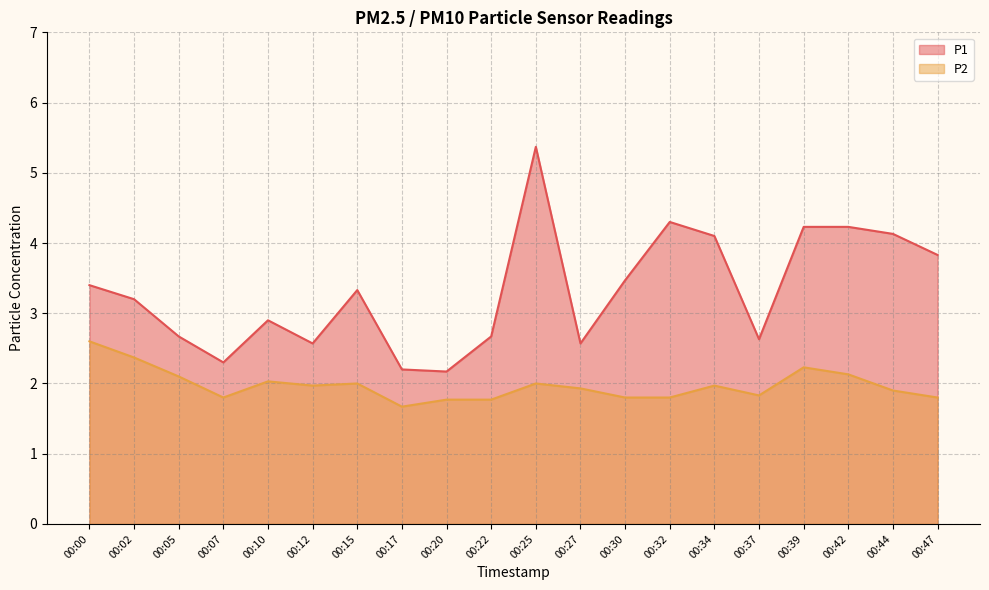

True or false: P1 and P2 intersect in this chart.

False